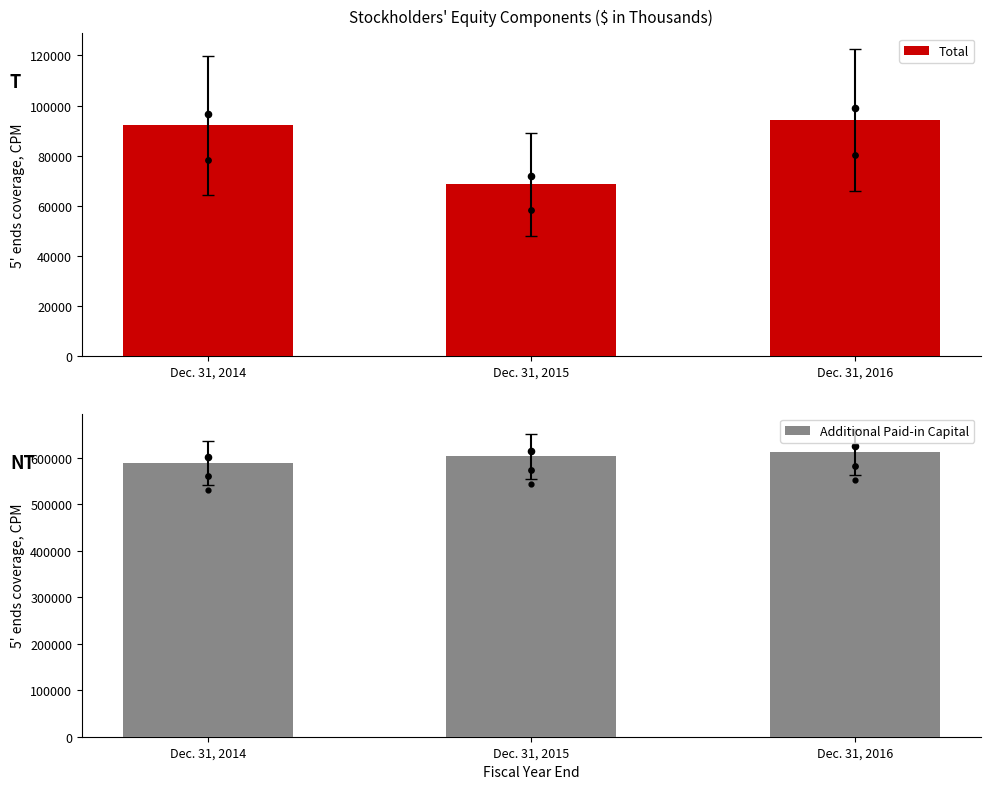

At which category is the sum across all series the highest?

Dec. 31, 2016